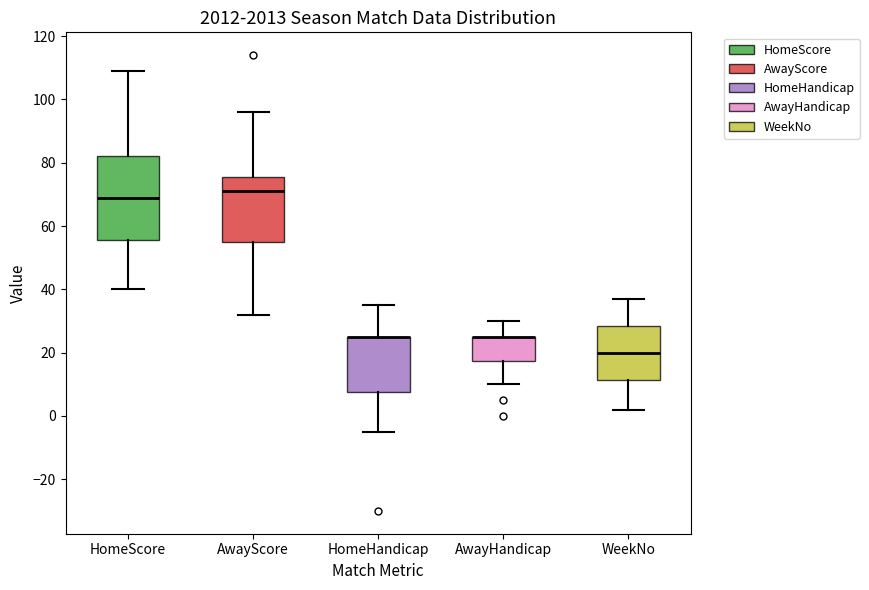

Which box is the tallest, from its lower edge to its upper edge?

HomeScore